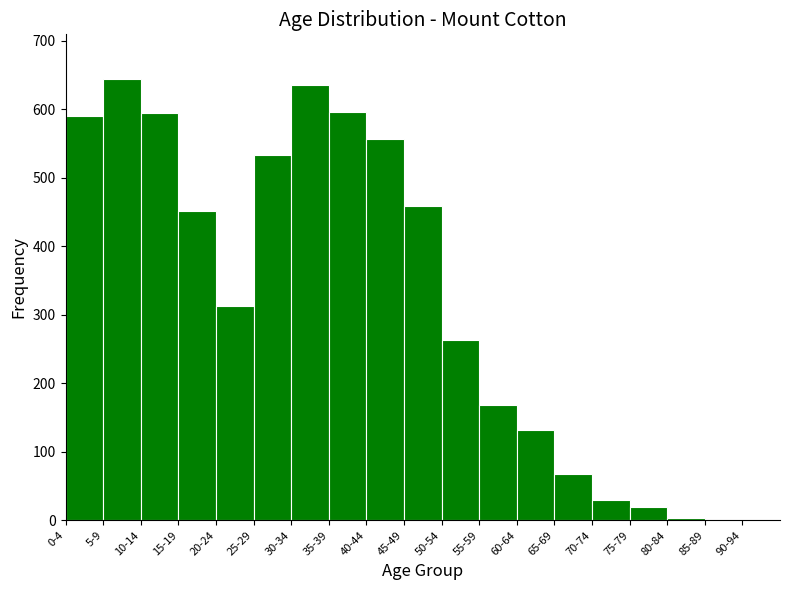

True or false: the data shows 596 at 35-39.

True